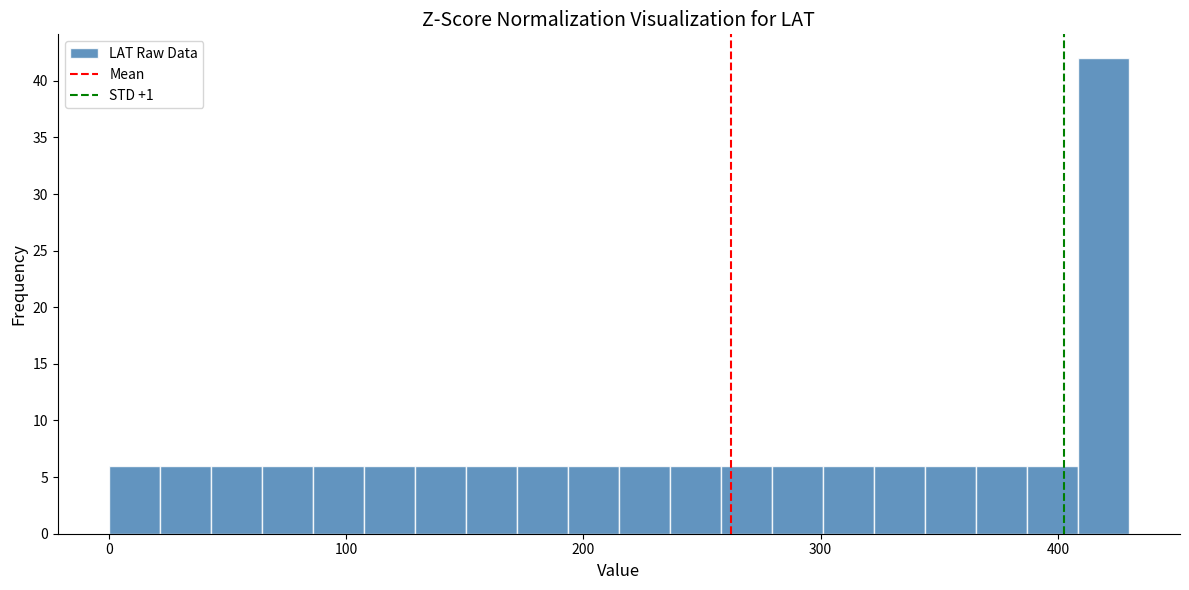

Read against the x-axis, roughly where is the centre of the tallest bar?

420